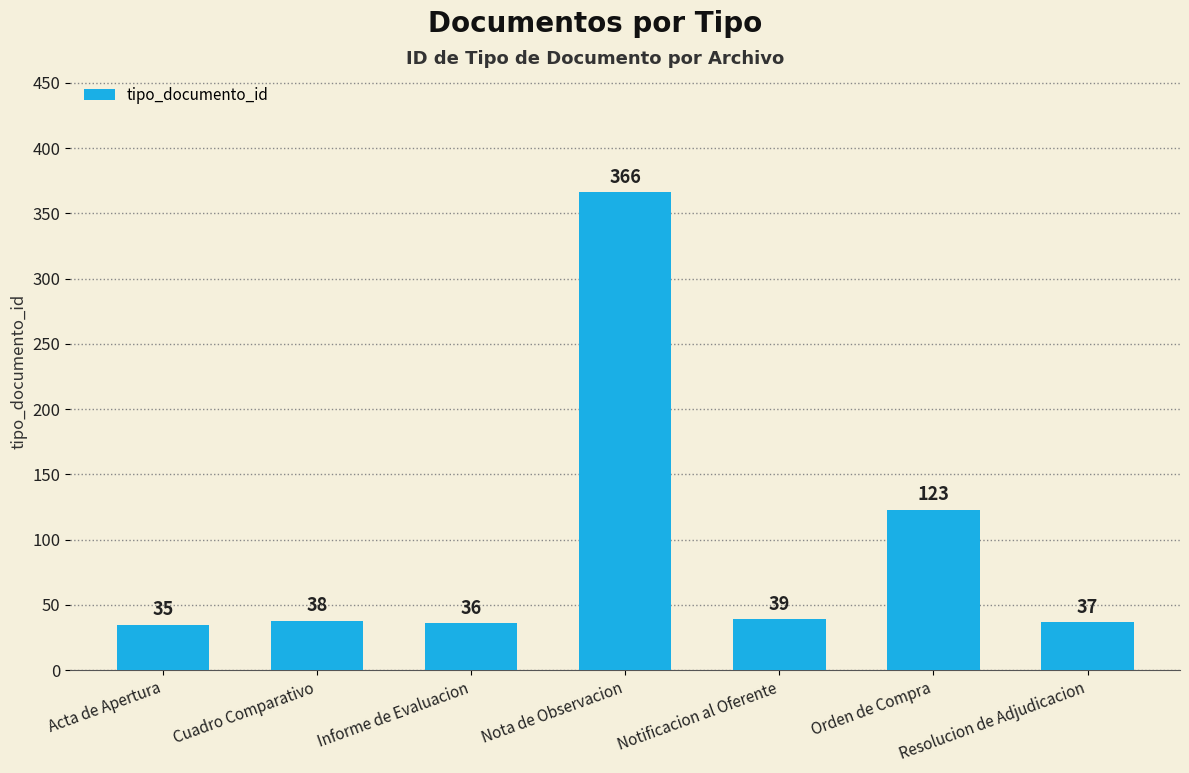

The chart shows a value of 35 at Acta de Apertura. True or false?

True